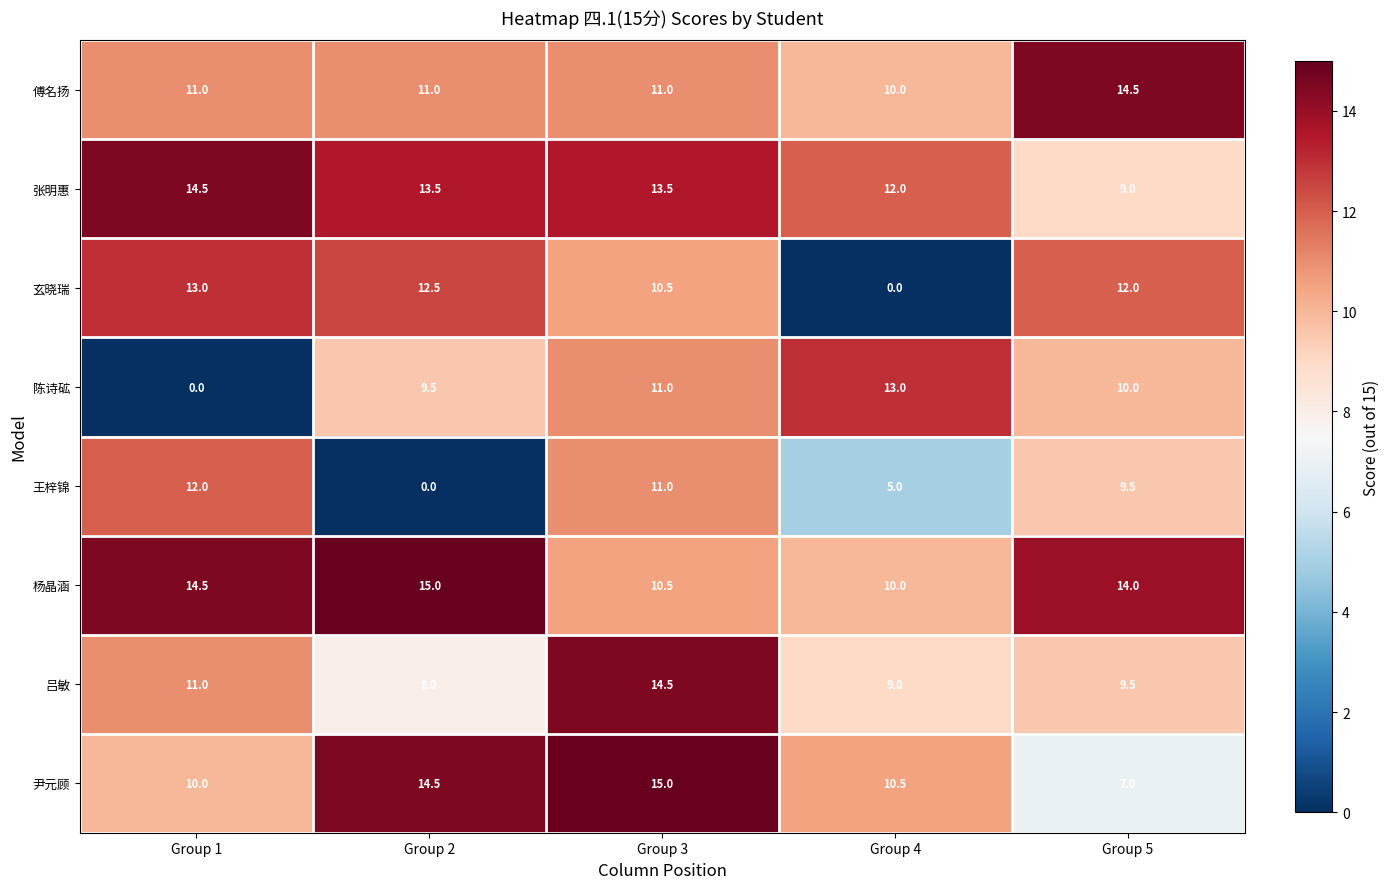

What is the average value of the 玄晓瑞 series?

9.6